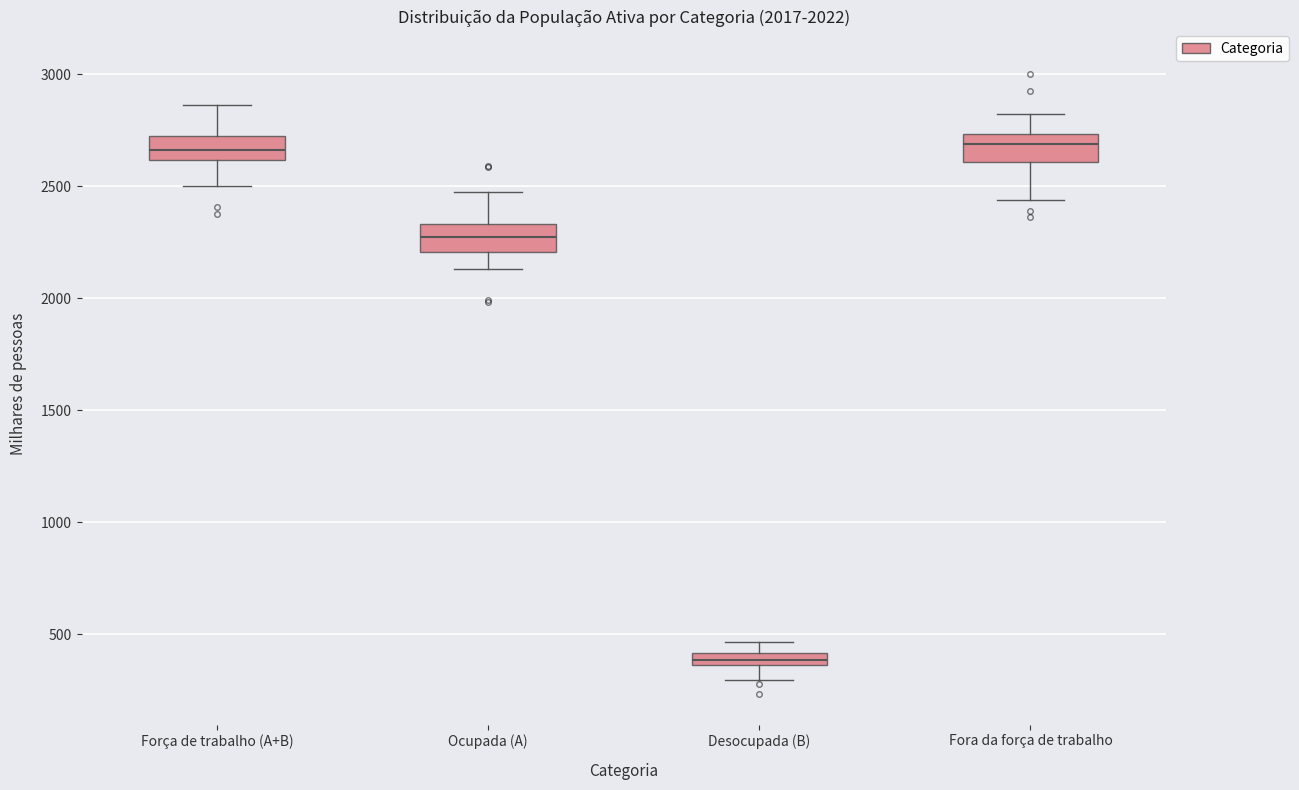

Where does the upper whisker of the box for Fora da força de trabalho end on the y-axis? The values are not printed on the chart, so give them approximately, as read against the axis.

2800